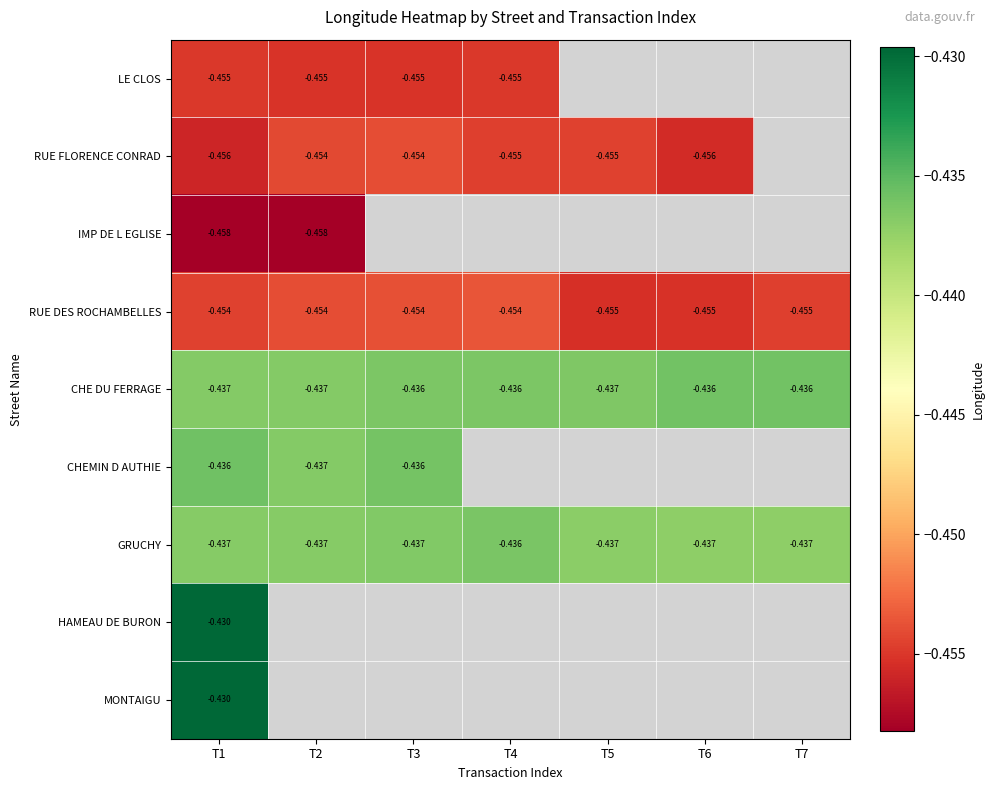

Is the value of IMP DE L EGLISE at T2 greater than the value of HAMEAU DE BURON at T1?

No